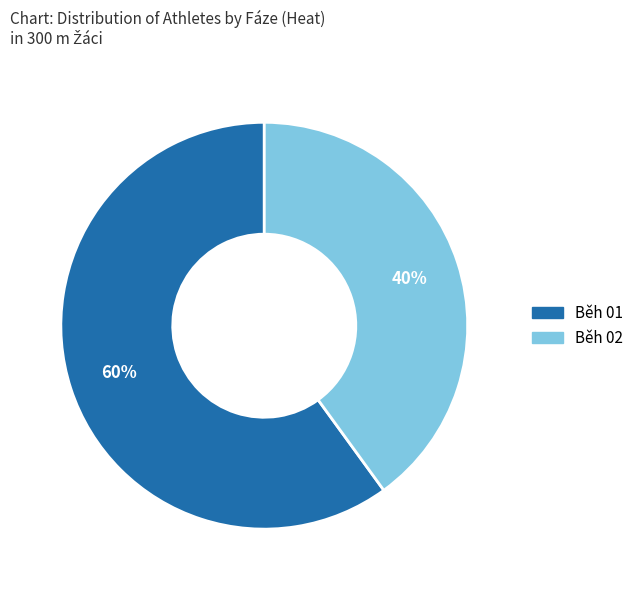

Which slice is the largest?

Běh 01